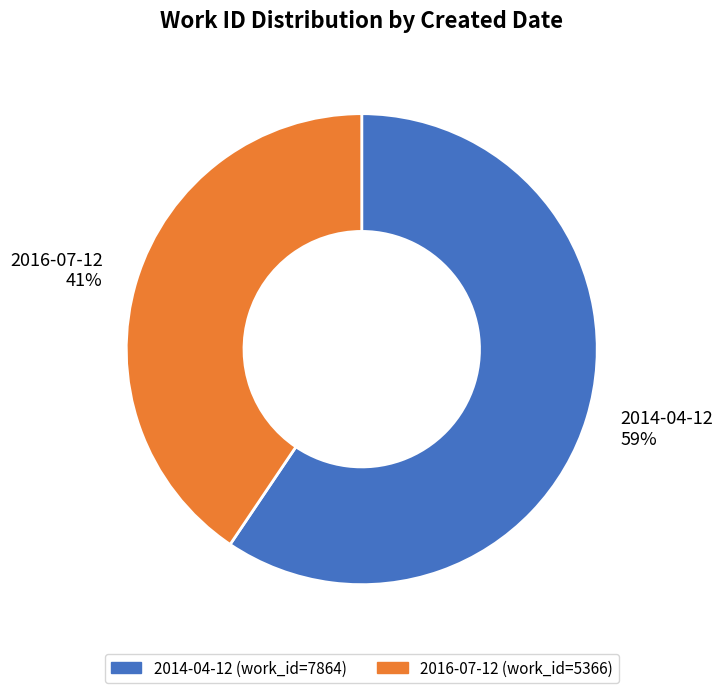

What is the ratio of the value at 2016-07-12 to the value at 2014-04-12?

0.7